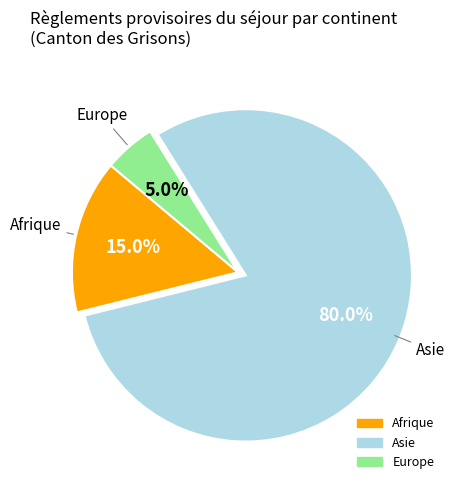

What is the largest slice in the pie chart?

Asie